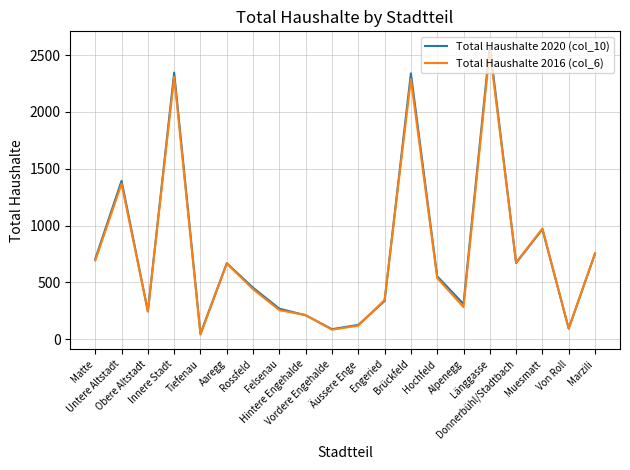

Which series has the largest range (max minus min)?

Total Haushalte 2020 (col_10)